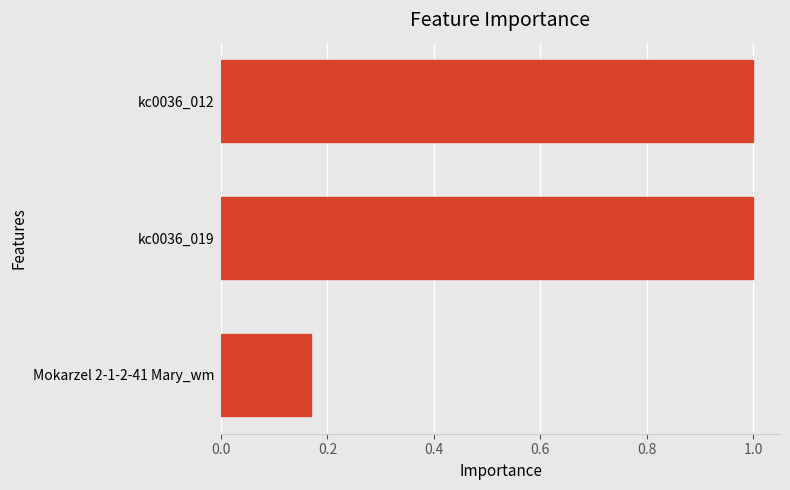

What is the sum of all values?

2.2